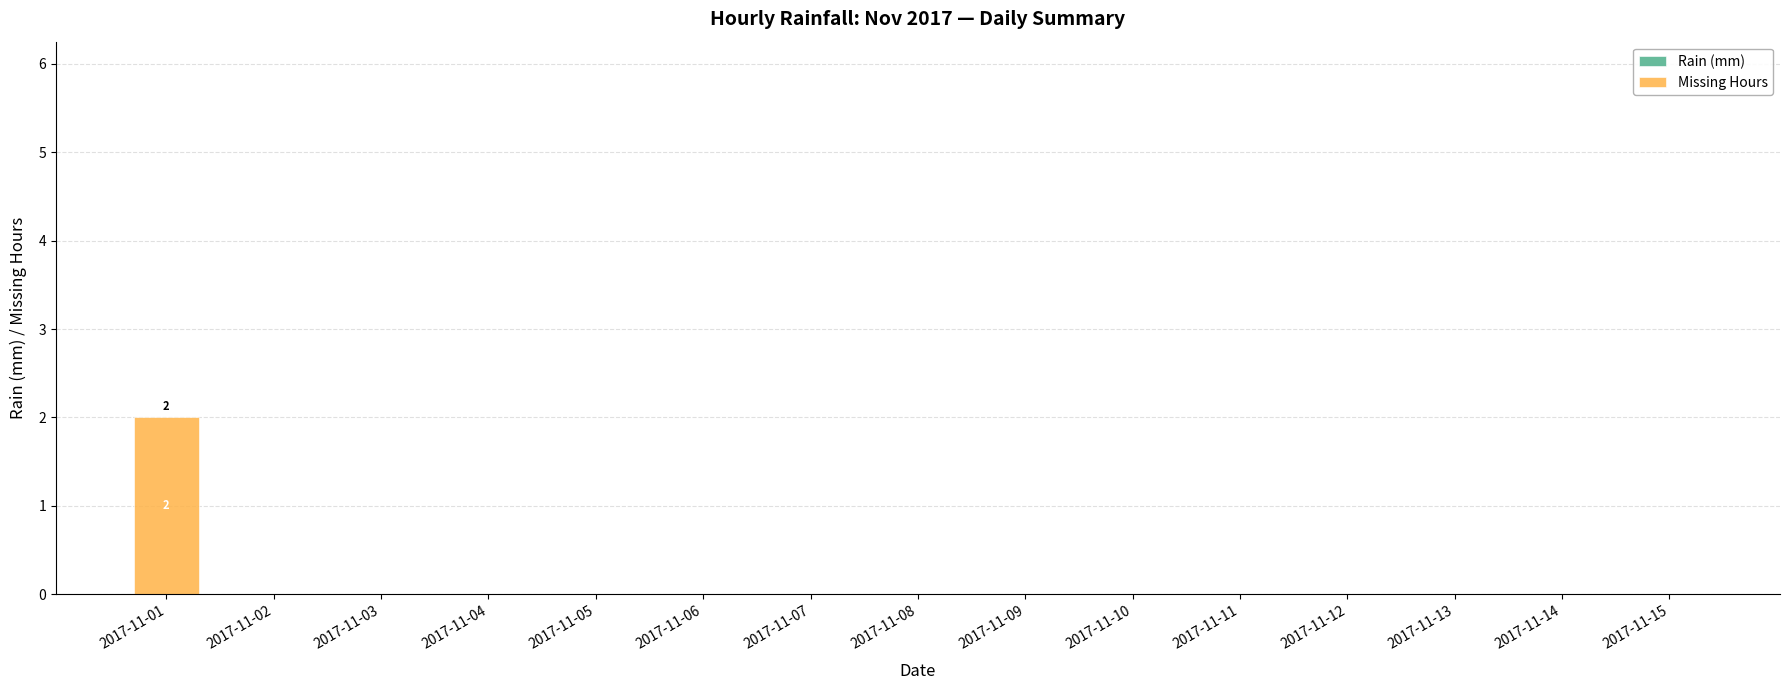

The chart shows a value of 1 at 2017-11-03. True or false?

False